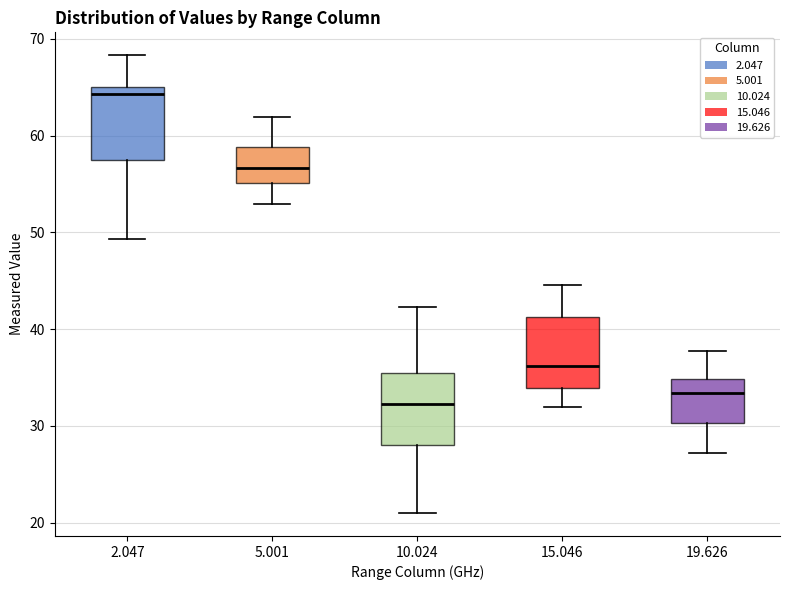

Reading left to right, transcribe this box plot: for each box, give where its median line is, the range the box spans, and where its two whiskers end, as read against the y-axis. The values are not printed on the chart, so give them approximately, as read against the axis.

2.047: median 64, box 57 to 65, whiskers 49 to 68
5.001: median 57, box 55 to 59, whiskers 53 to 62
10.024: median 32, box 28 to 36, whiskers 21 to 42
15.046: median 36, box 34 to 41, whiskers 32 to 45
19.626: median 33, box 30 to 35, whiskers 27 to 38